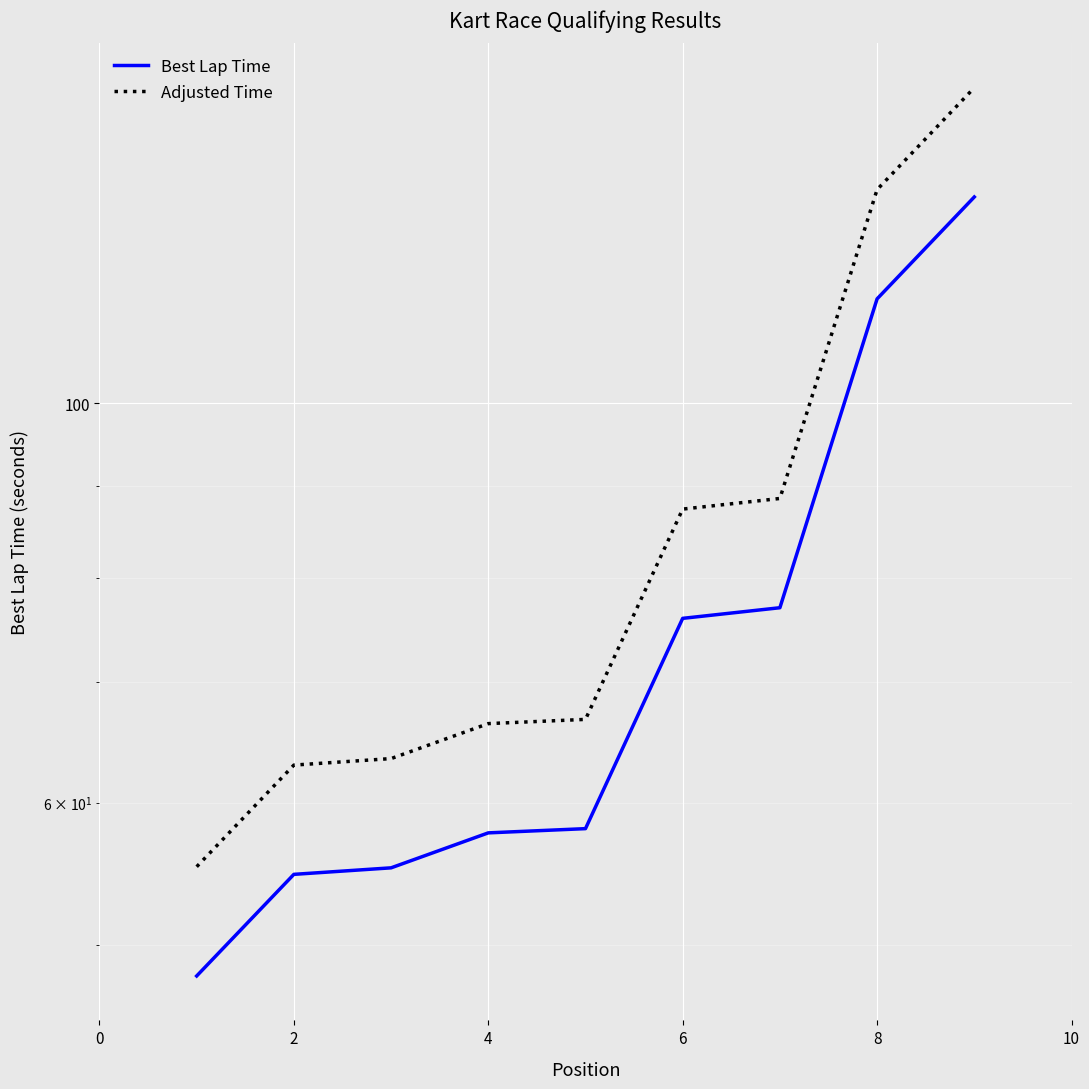

At how many categories does at least one series exceed 95?

2